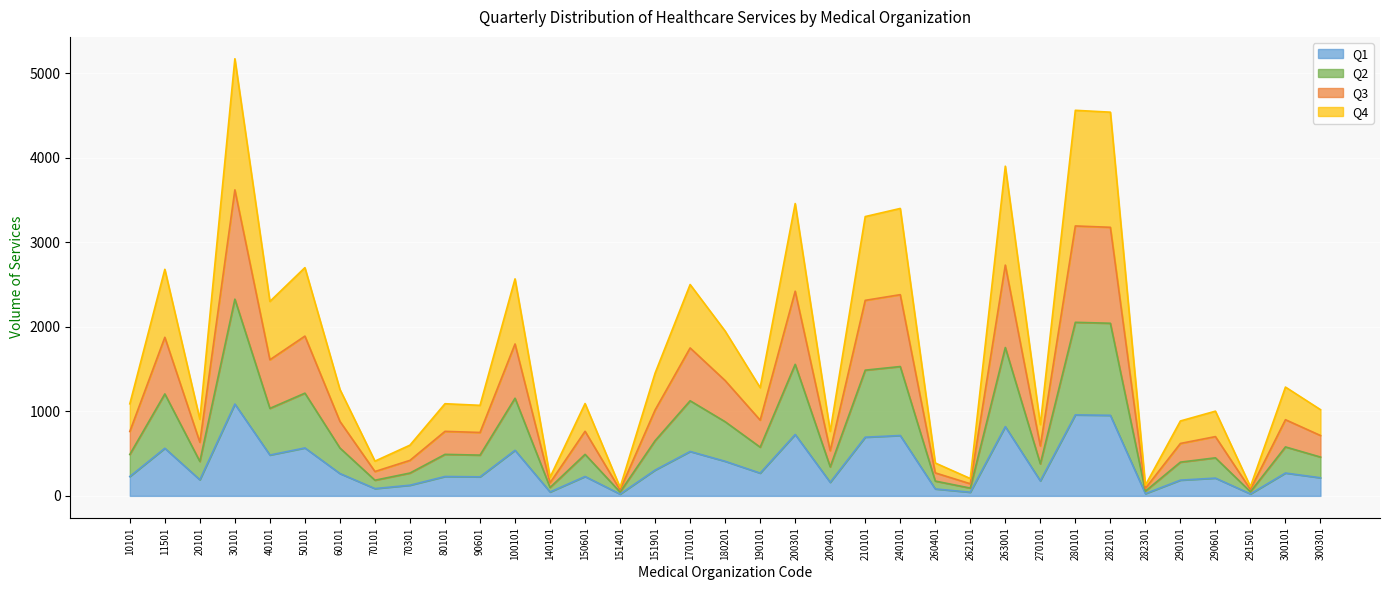

True or false: Q2 has a value of 705 at 20101.

False